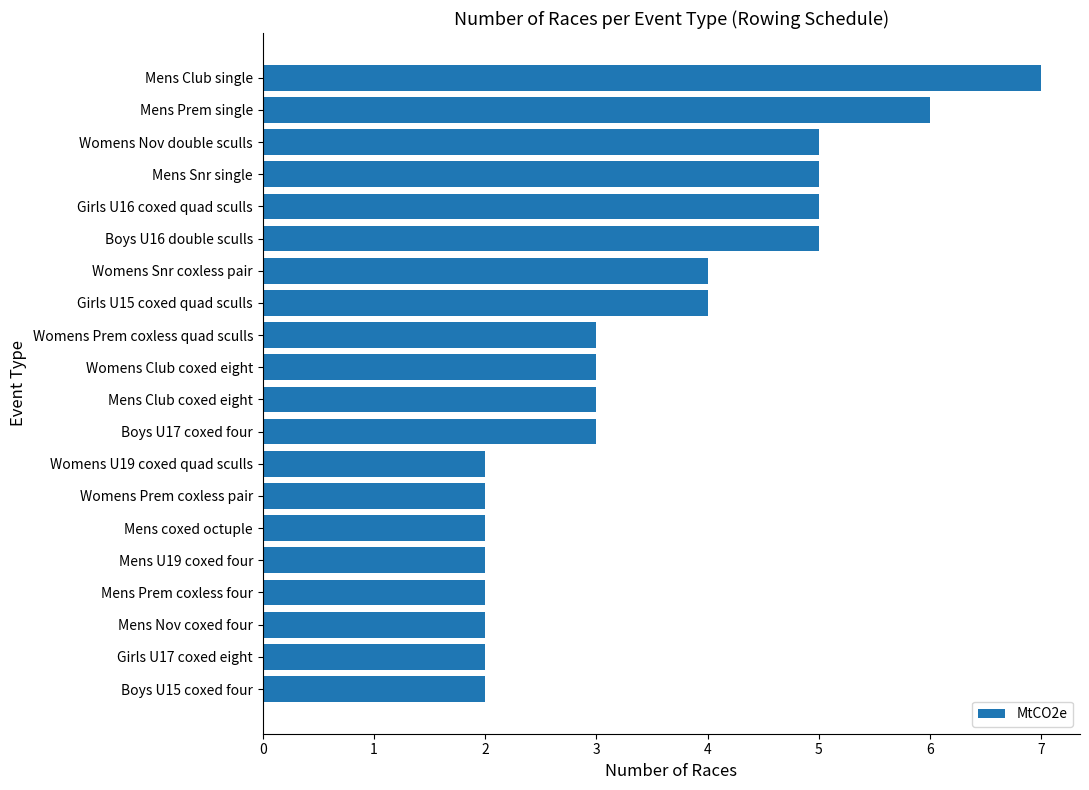

True or false: the data shows 1 at Mens U19 coxed four.

False